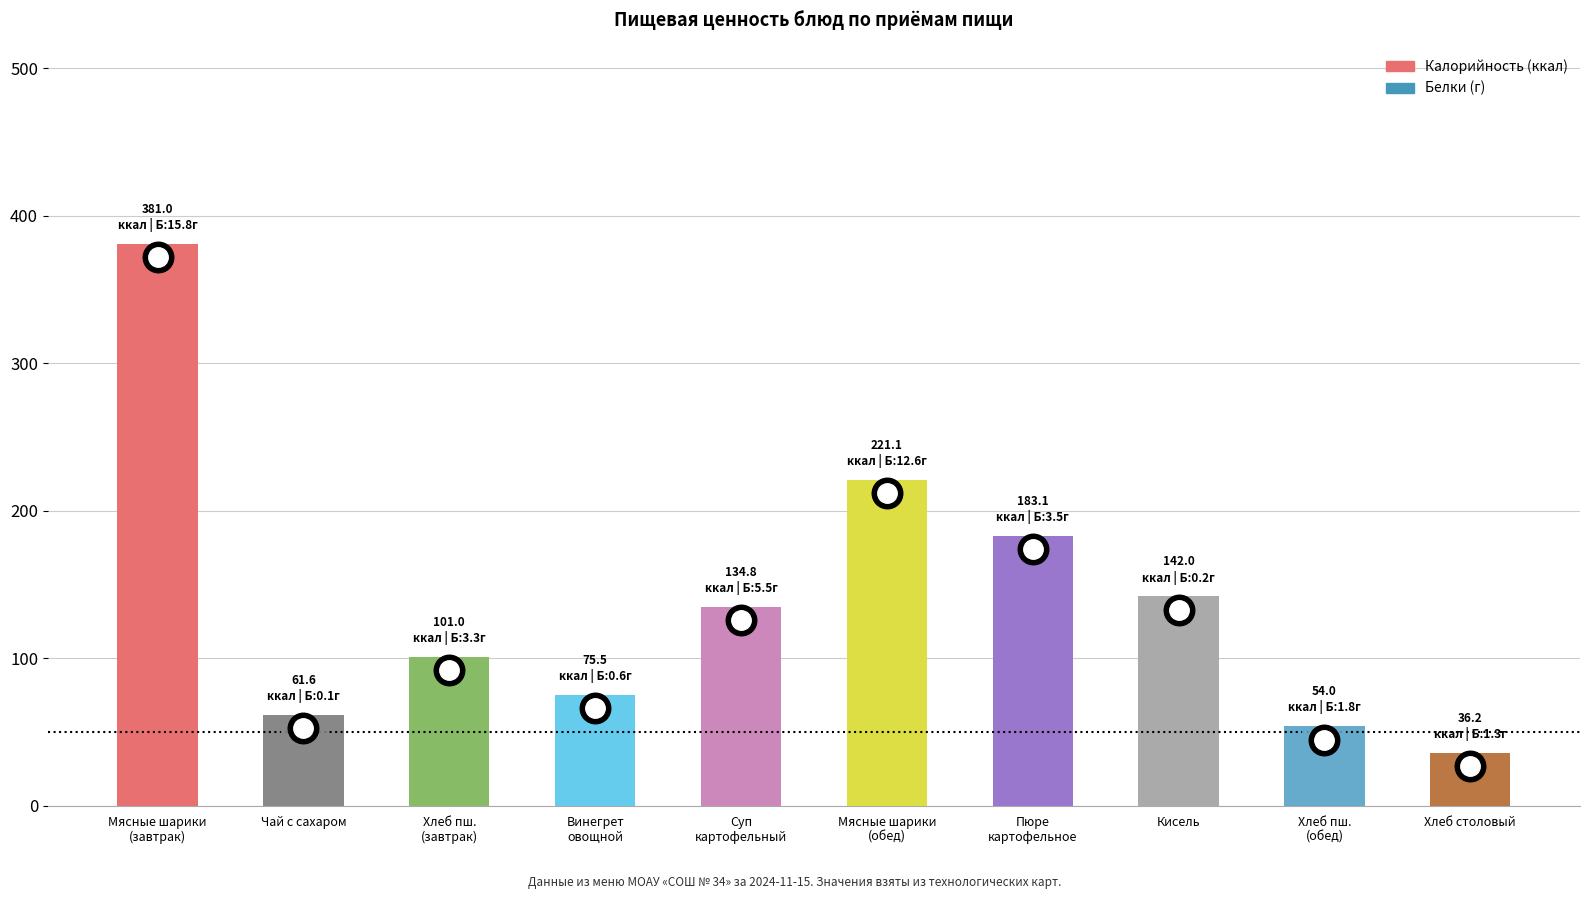

Which has a higher value, Кисель or Чай с сахаром?

Кисель